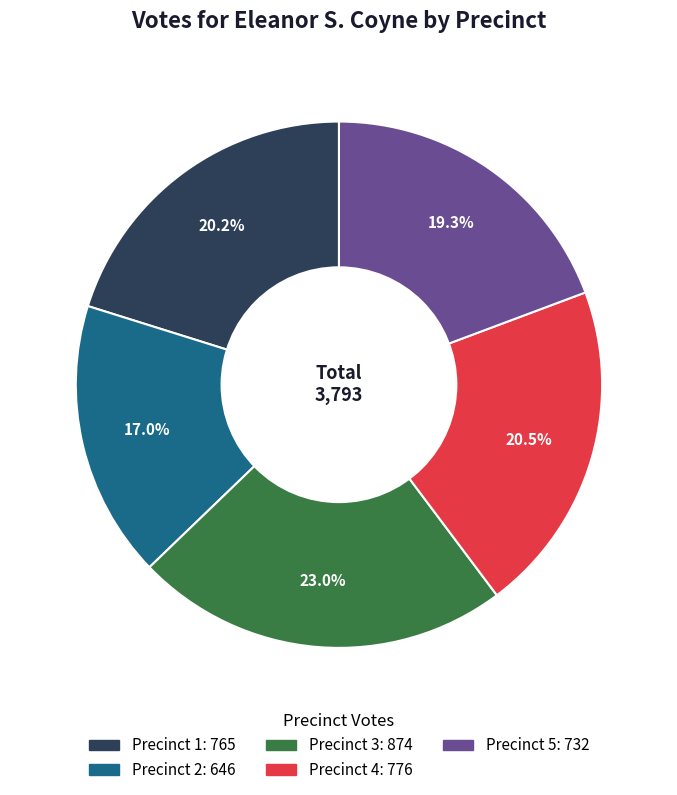

What is the total percentage of Precinct 5 and Precinct 2?

36.3%